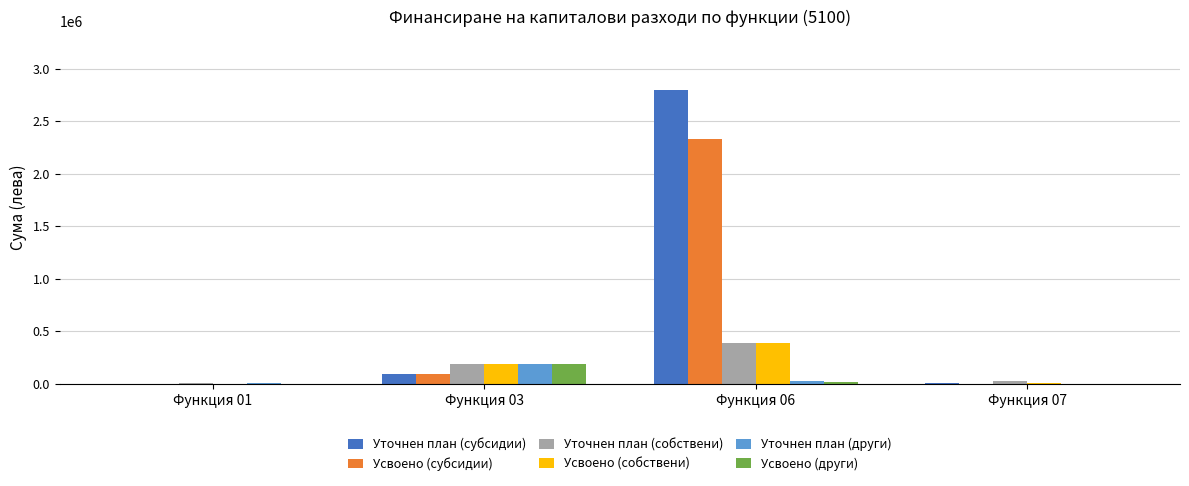

What are all the series names shown in the legend?

Уточнен план (субсидии), Усвоено (субсидии), Уточнен план (собствени), Усвоено (собствени), Уточнен план (други), Усвоено (други)